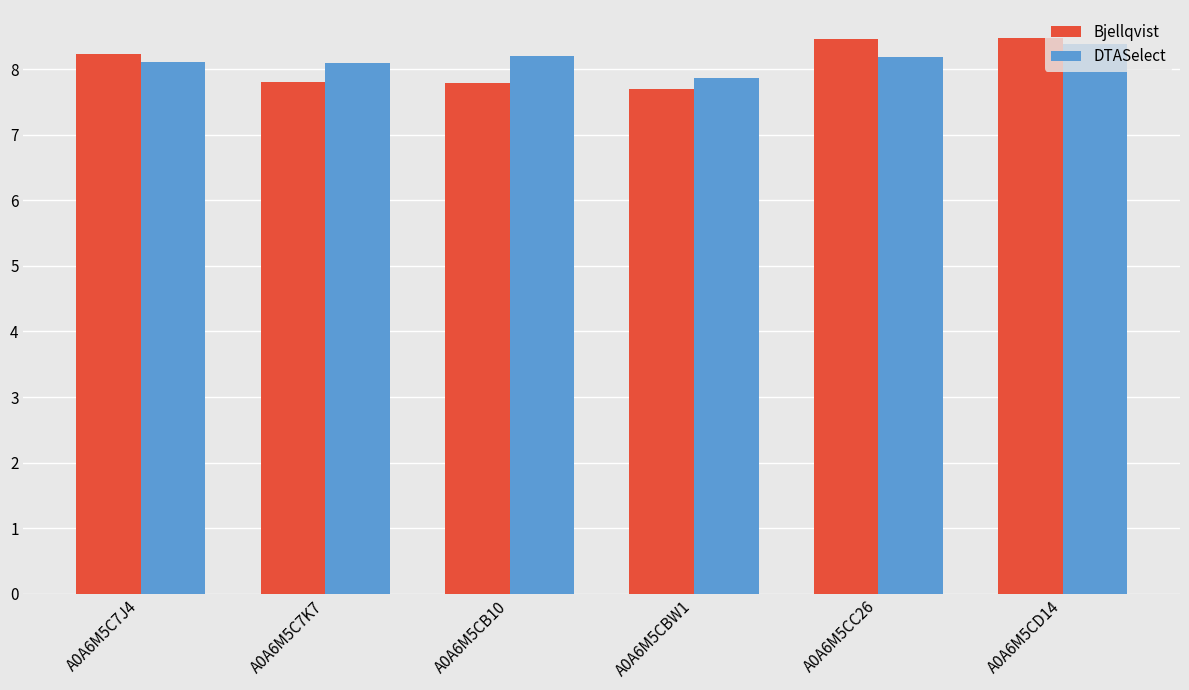

What is the average value of the DTASelect series?

8.1